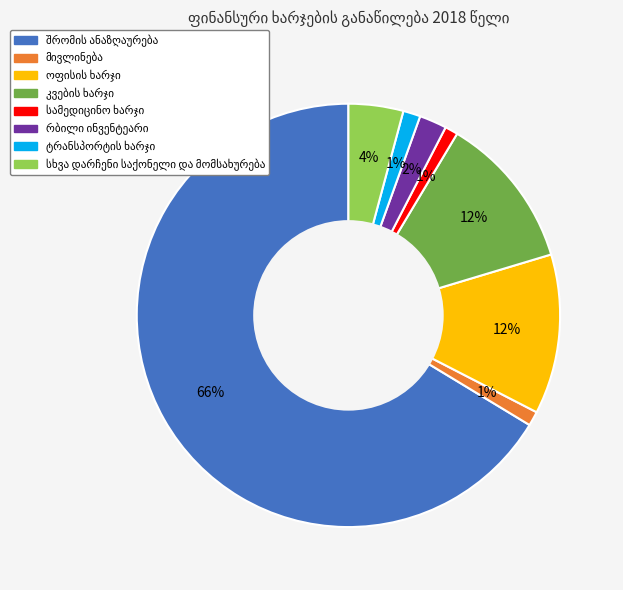

Does any single category account for the majority?

Yes